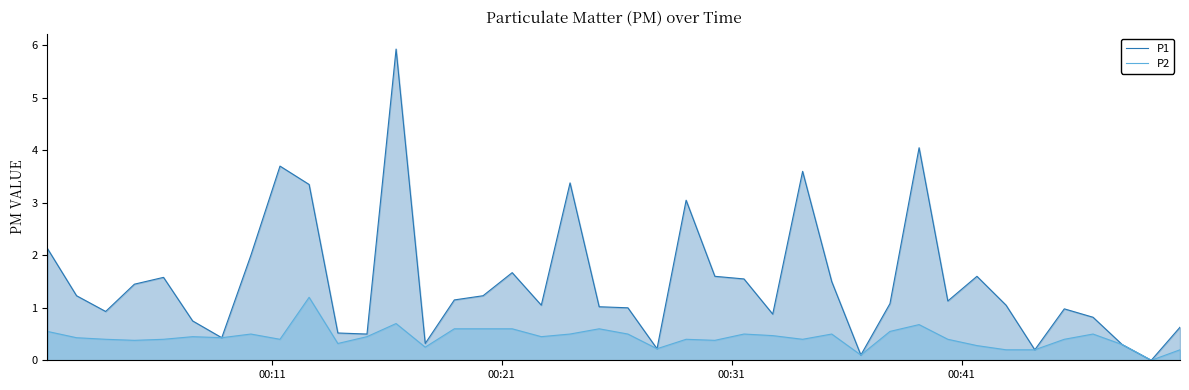

True or false: P2 and P1 cross at least once.

False